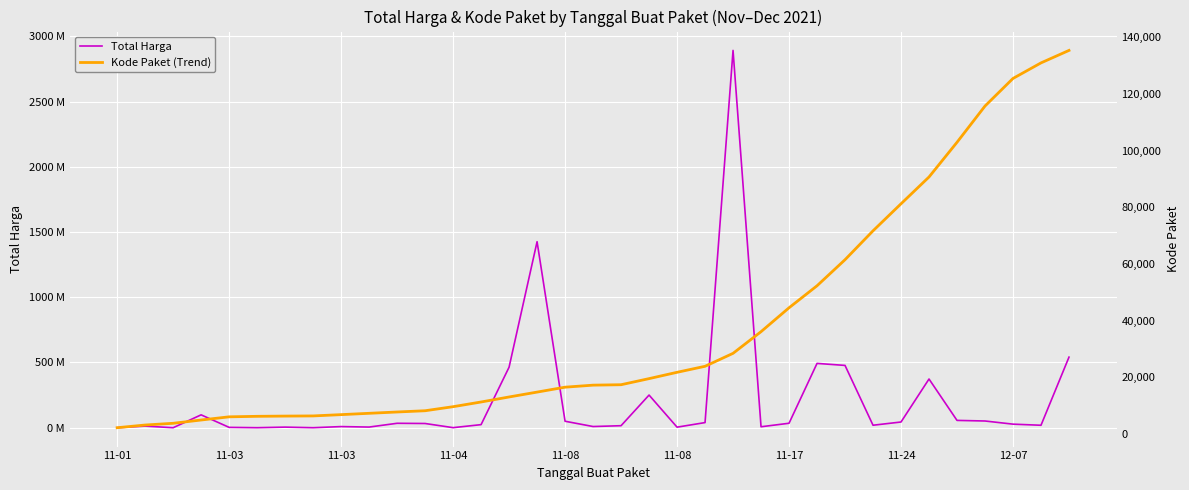

What is the difference between the maximum and minimum values in the Total Harga series?

2892044000.0